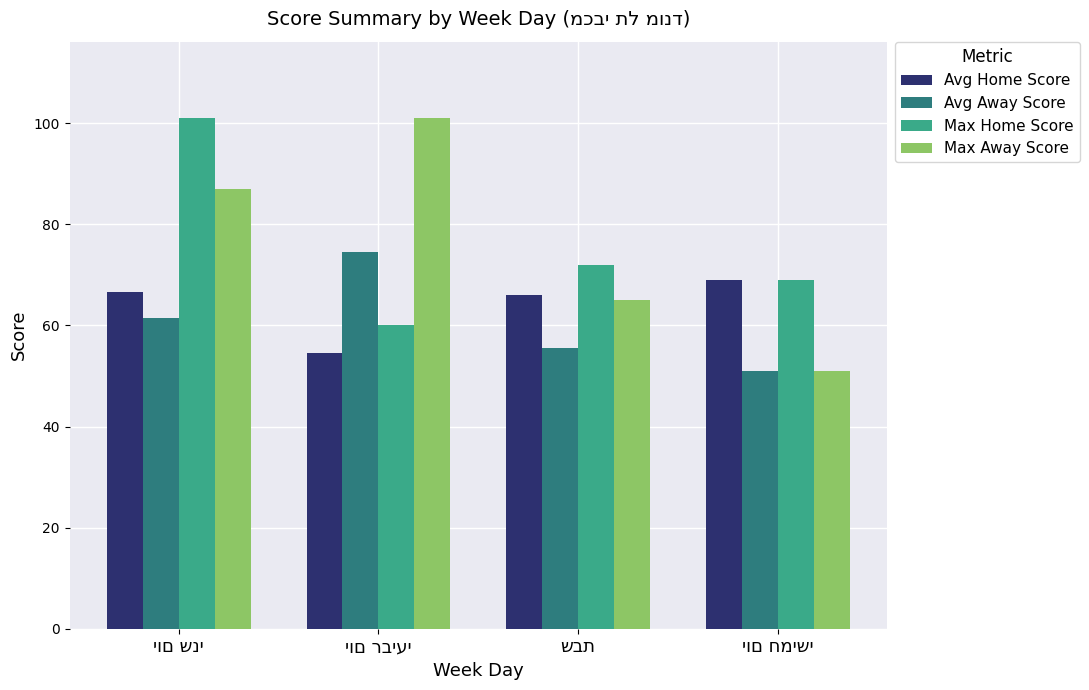

What is the highest value of the Avg Home Score series?

69.0